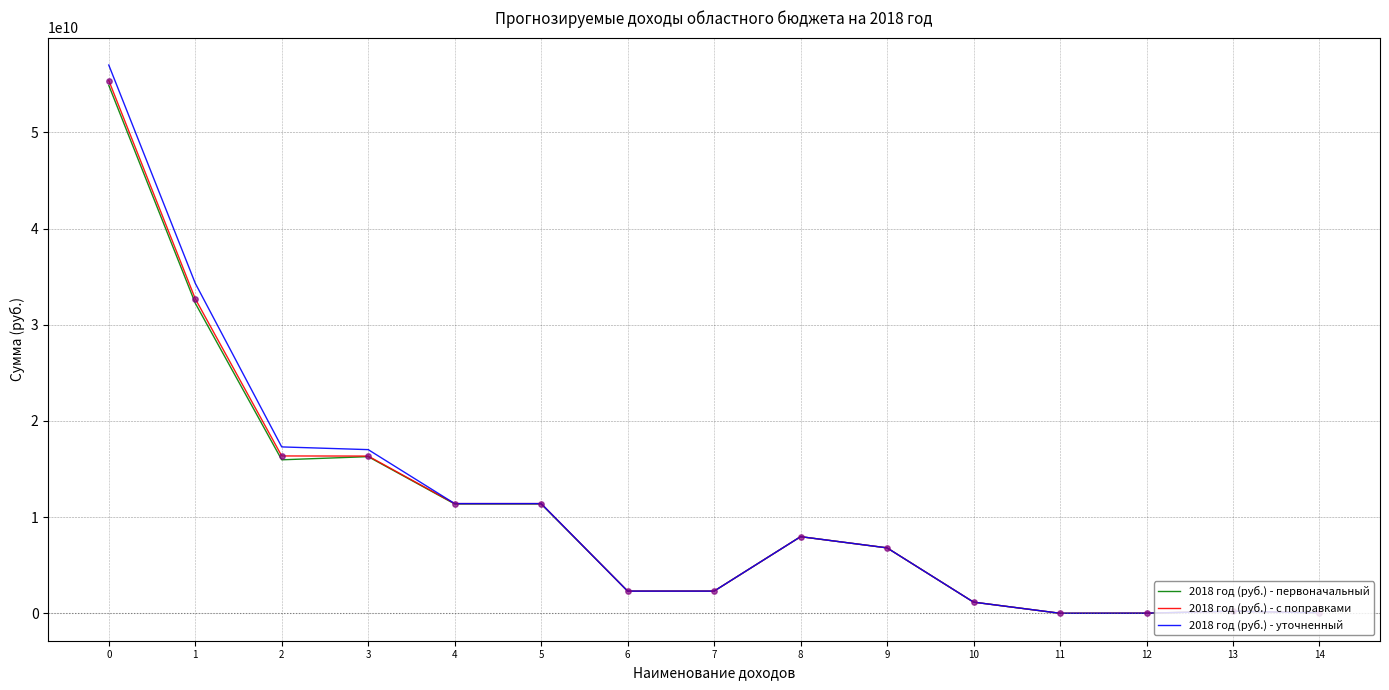

What are all the series names shown in the legend?

2018 год (руб.) - первоначальный, 2018 год (руб.) - с поправками, 2018 год (руб.) - уточненный